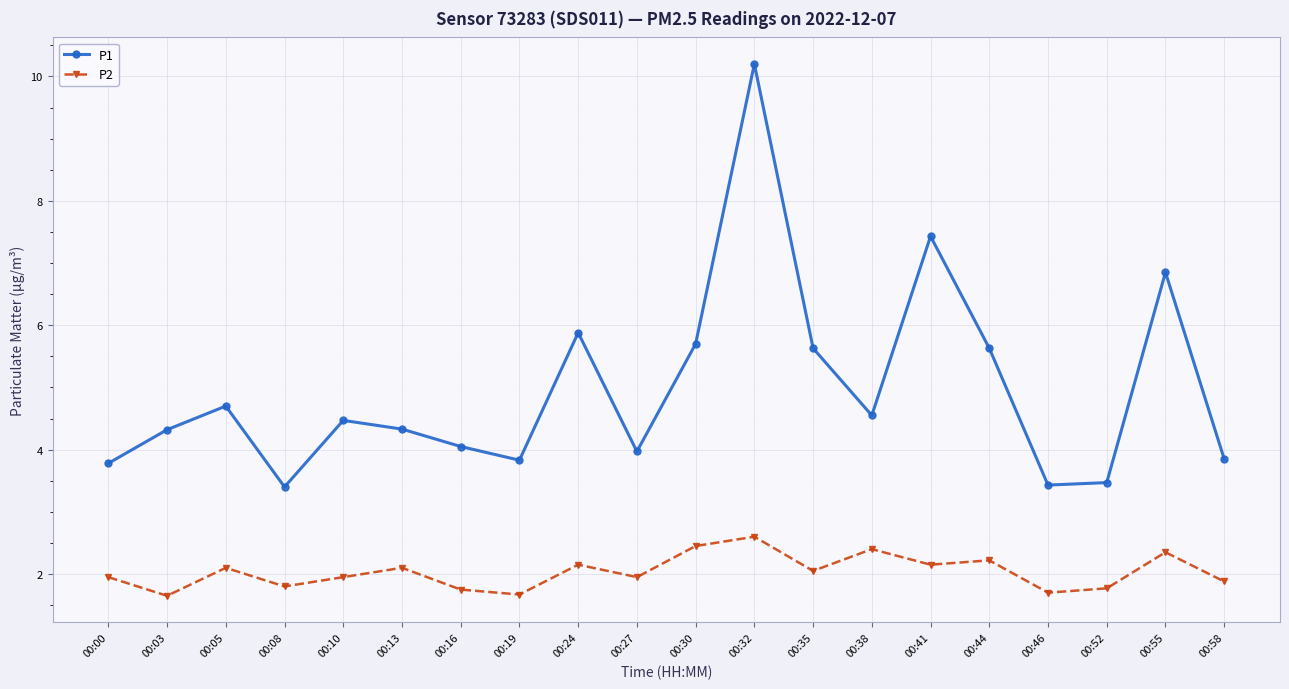

List the series in order of their overall mean, highest first.

P1, P2